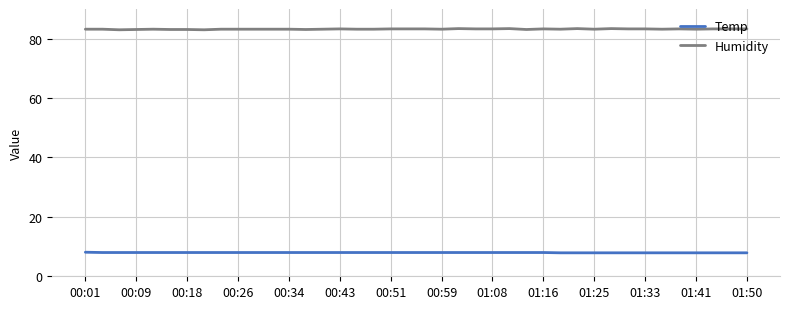

What is the maximum value shown in the chart?

83.4